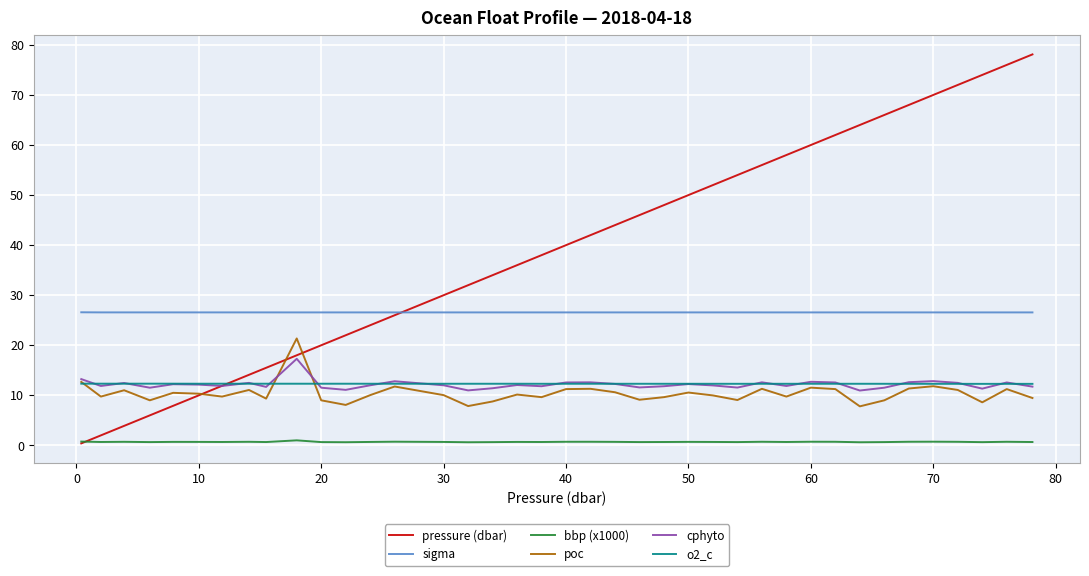

Which series has the largest range (max minus min)?

pressure (dbar)